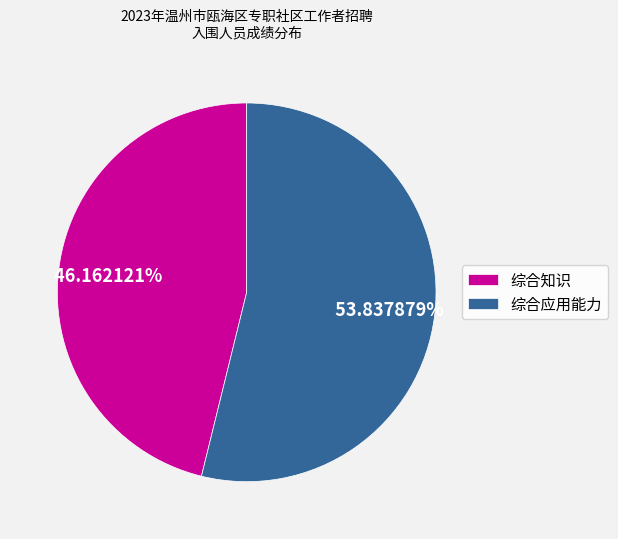

Is there any slice that represents more than half of the pie?

Yes